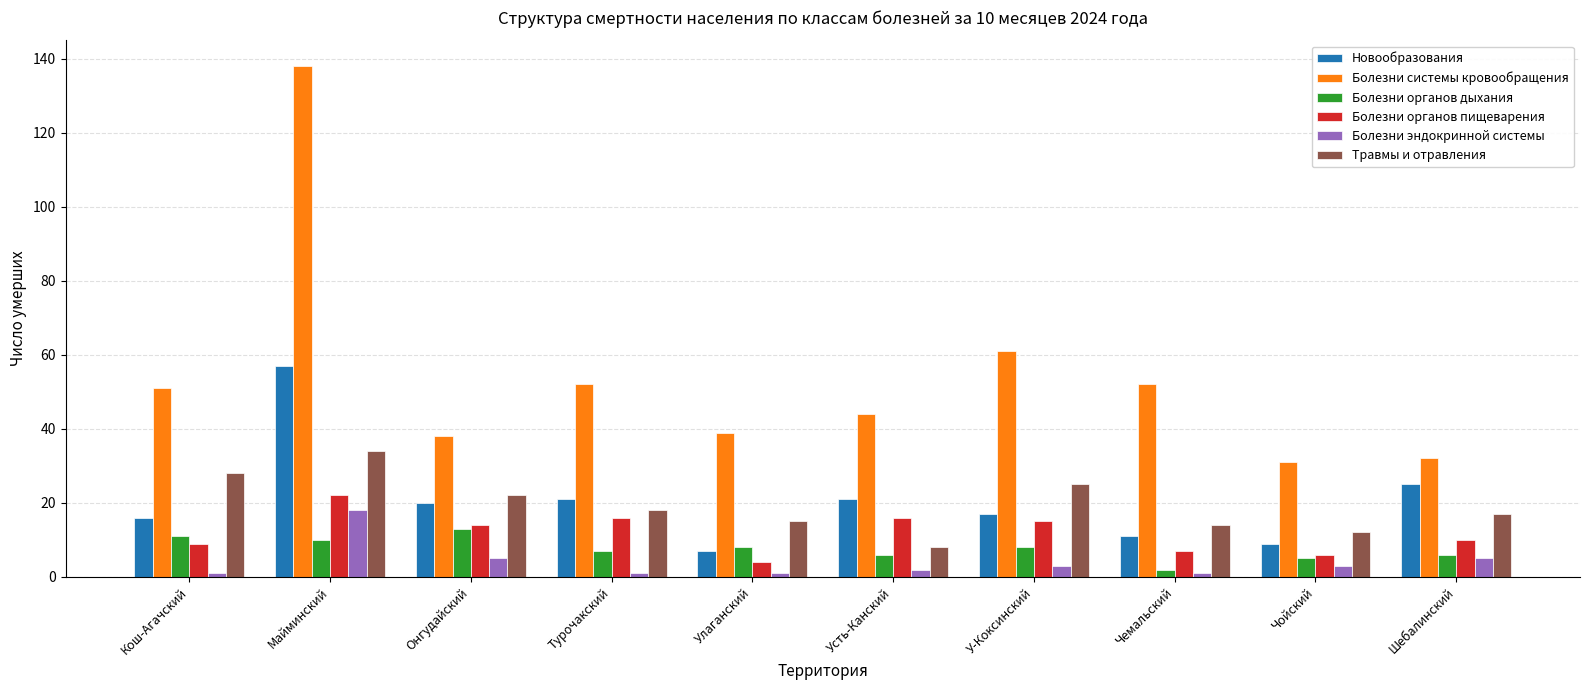

What is the spread (max minus min) of values at Онгудайский?

33